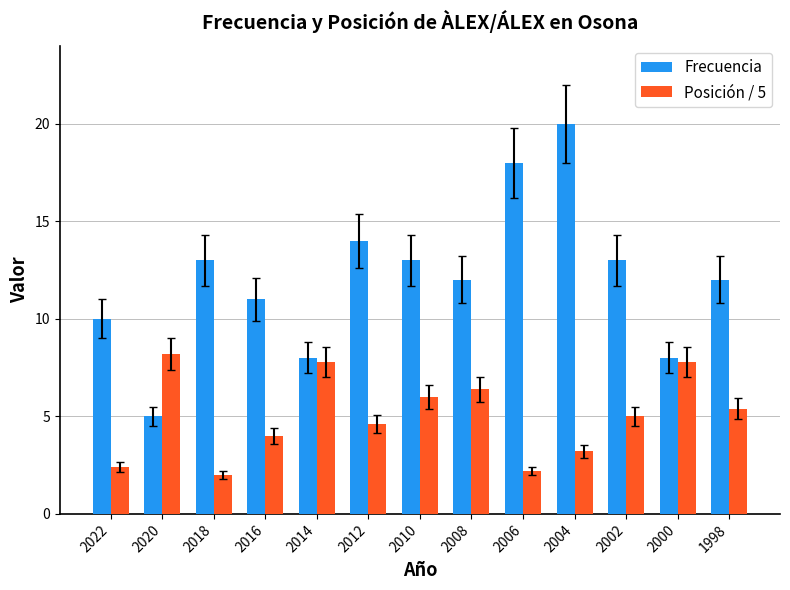

At which category is the sum across all series the highest?

2004